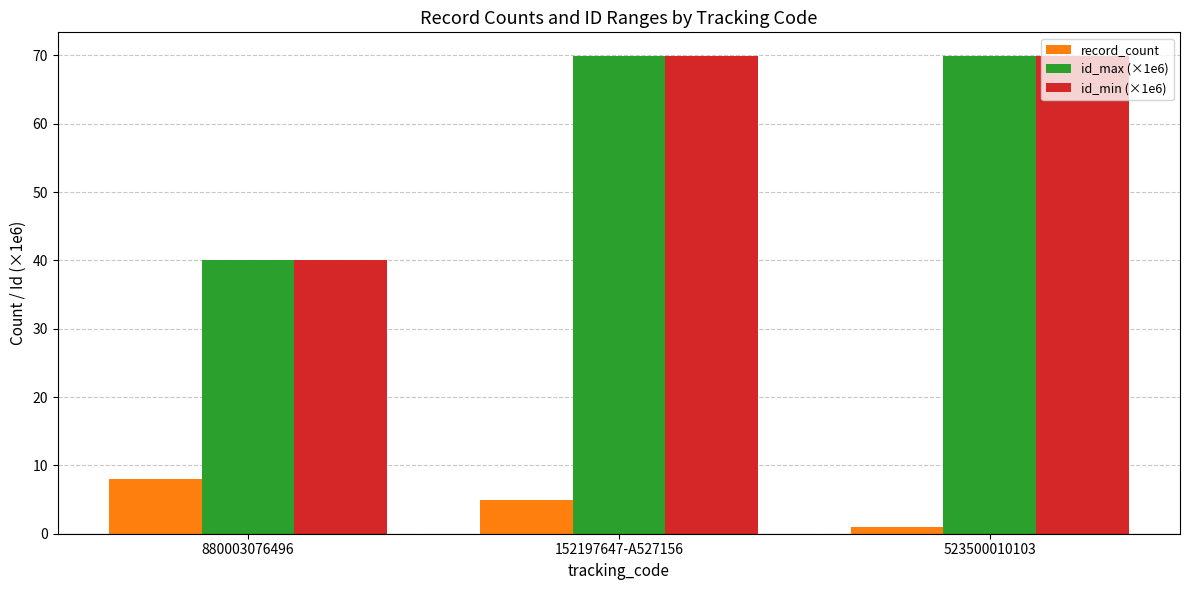

What is the value of the record_count bar at the 2nd from the left?

5.0